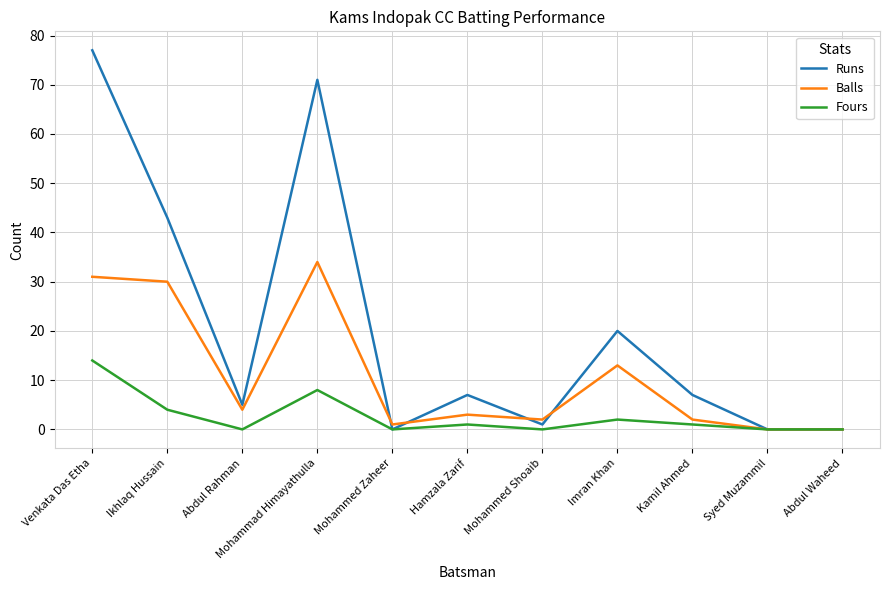

True or false: Balls has more than 0 interior local peaks.

True